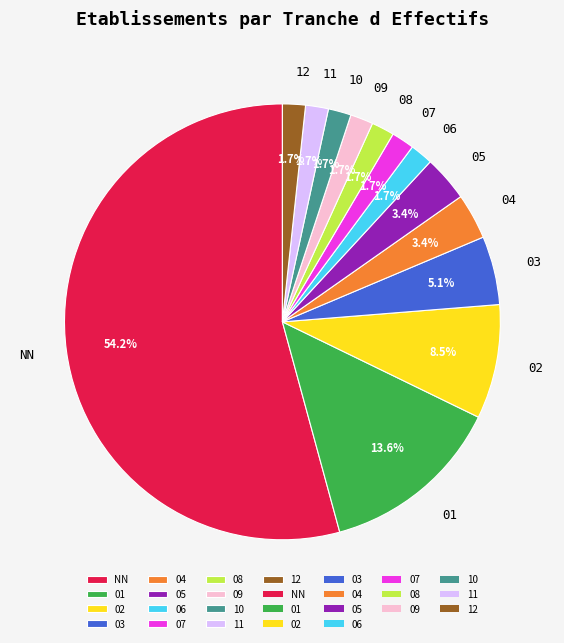

The 12 slice represents 2% of the pie. True or false?

True